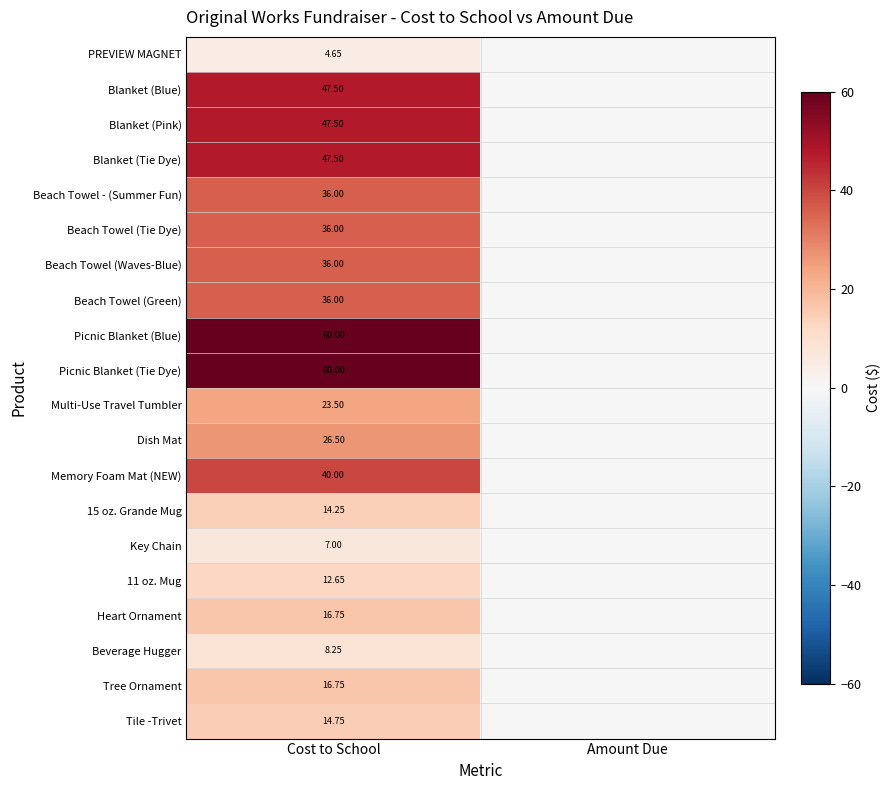

At which category is the sum across all series the highest?

Cost to School